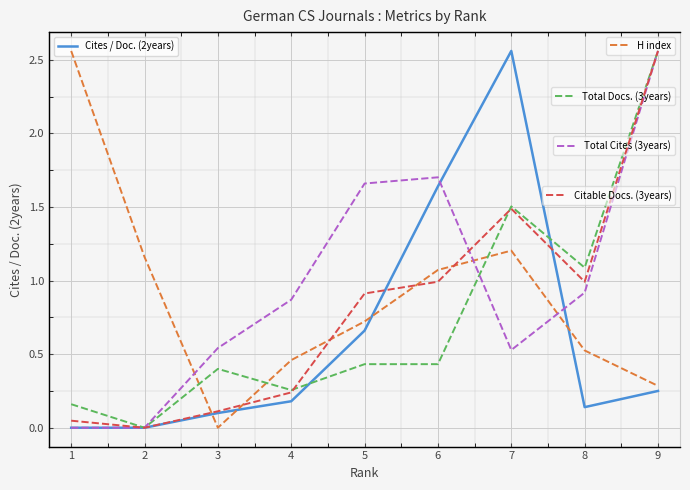

What is the spread (max minus min) of values at 6?

884.4